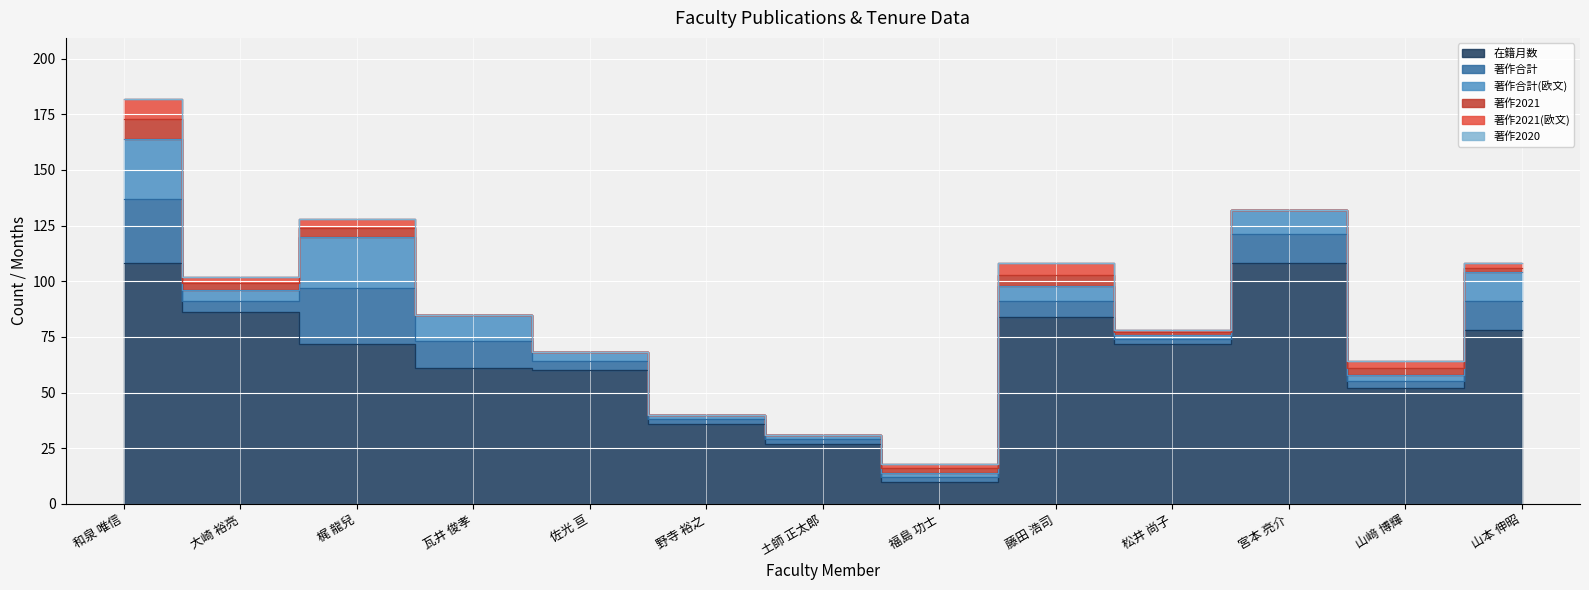

Count the number of categories in the chart.

13